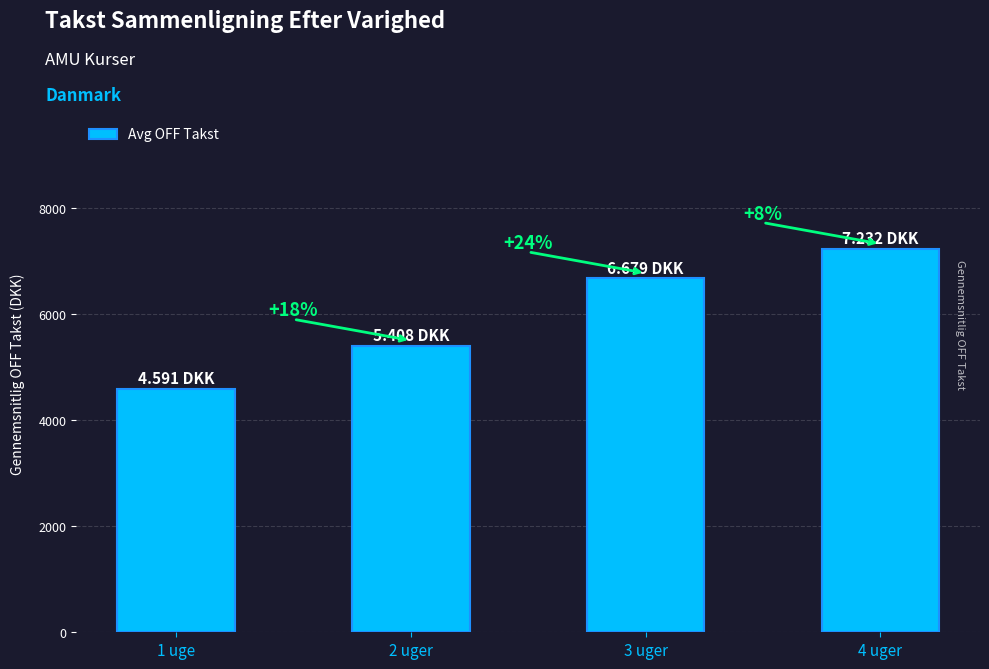

Which has a higher value, 2 uger or 4 uger?

4 uger